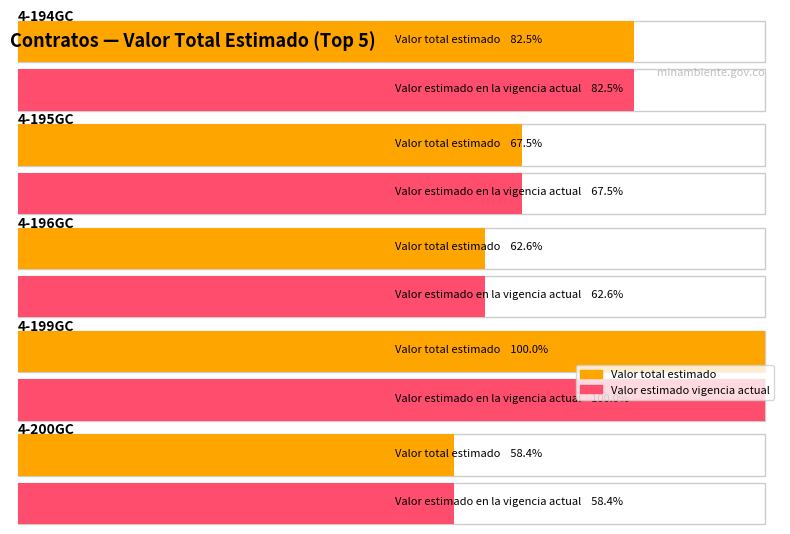

Which series has the widest spread of values?

Valor total estimado